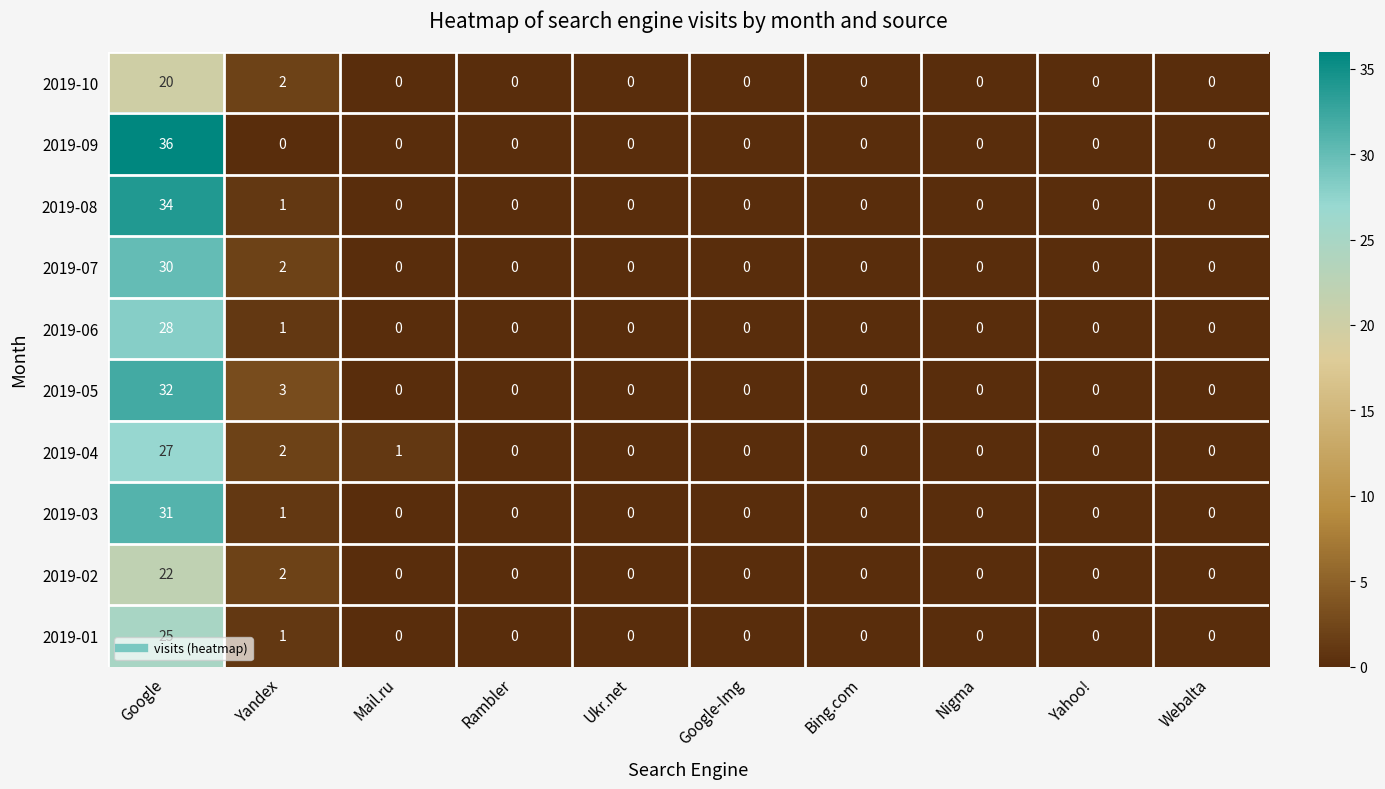

At how many categories does at least one series exceed 33?

1